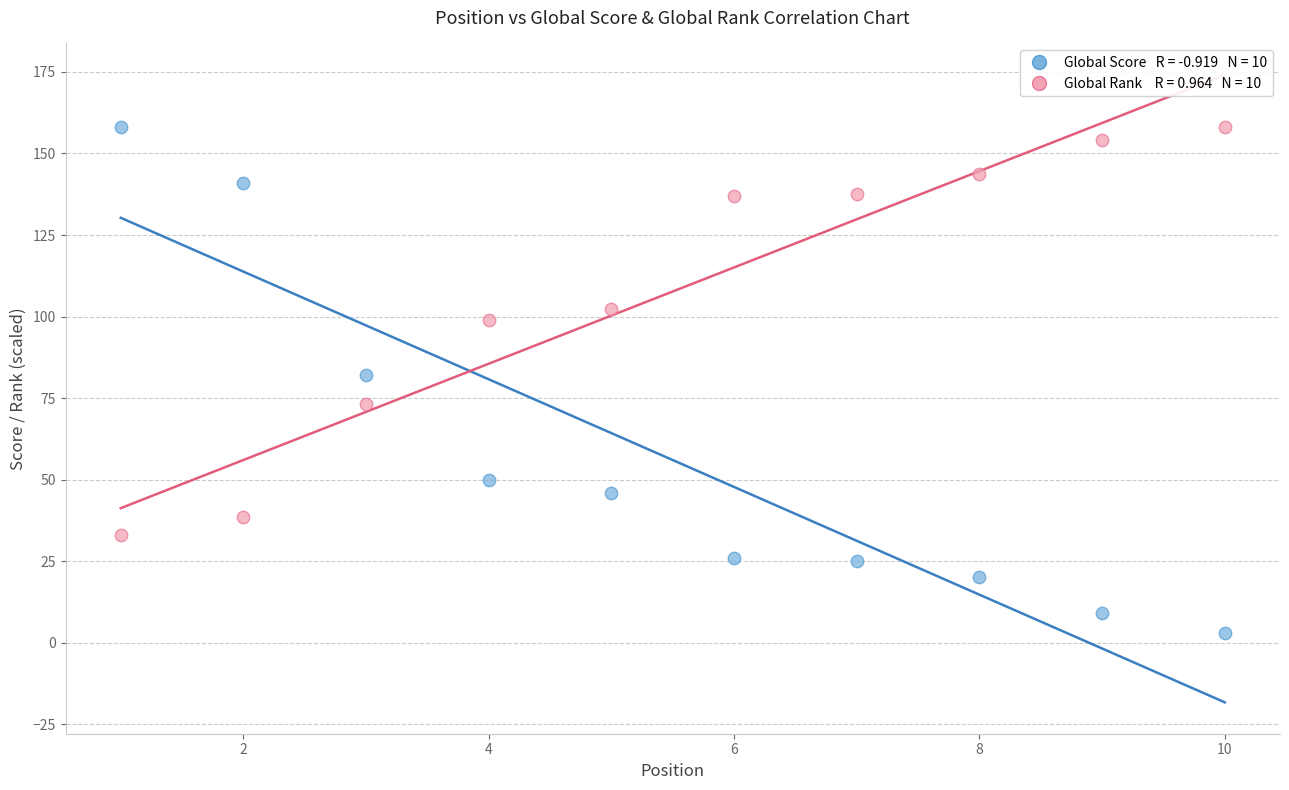

Across all data points, what is the range of Y values (max minus min)?

155.0